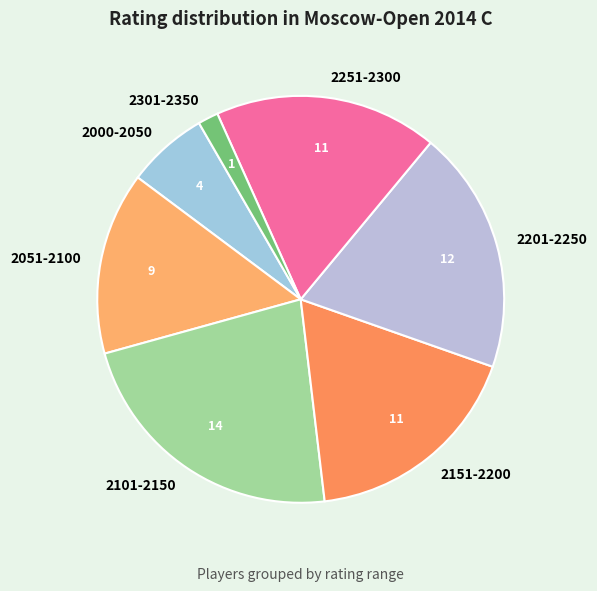

Is there any slice that represents more than half of the pie?

No